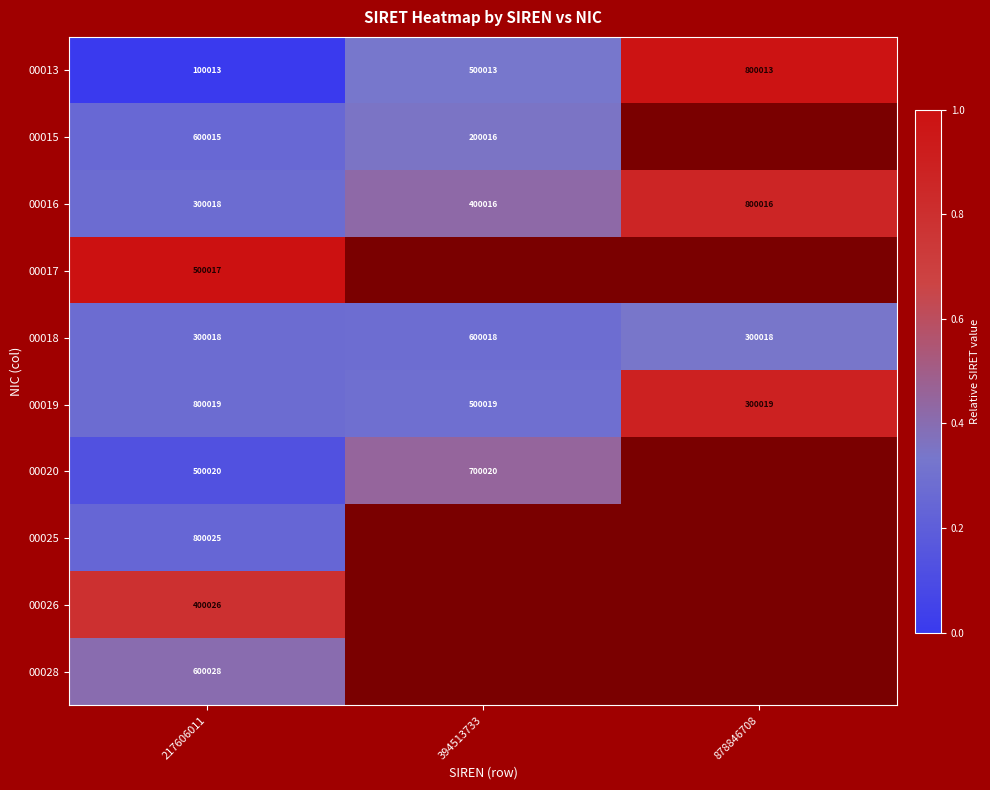

Where is 00019 nearest to the value 550019?

394513733